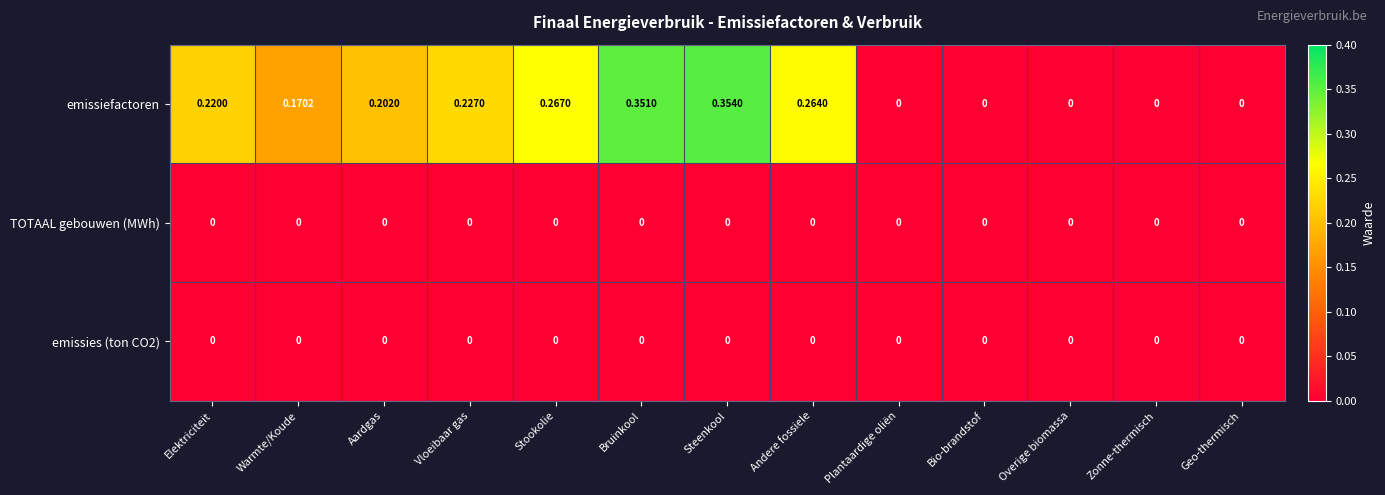

Which series has the largest total across all categories?

emissiefactoren